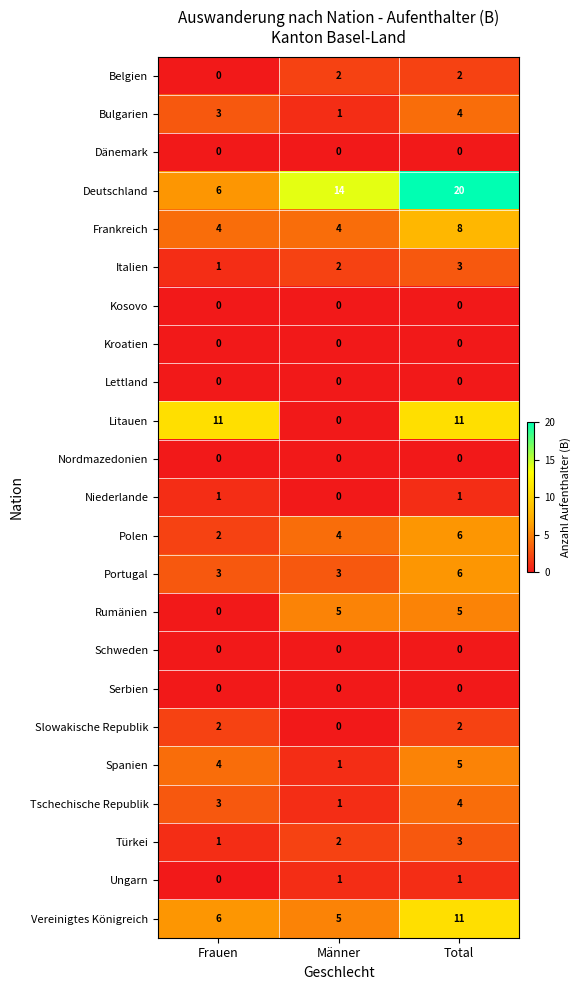

What is the maximum value shown in the chart?

20